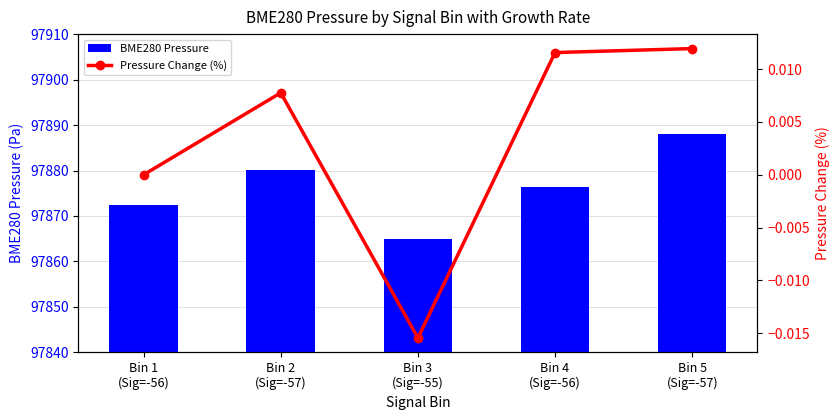

What is the label of the 4th bar from the right?

Bin 2
(Sig=-57)